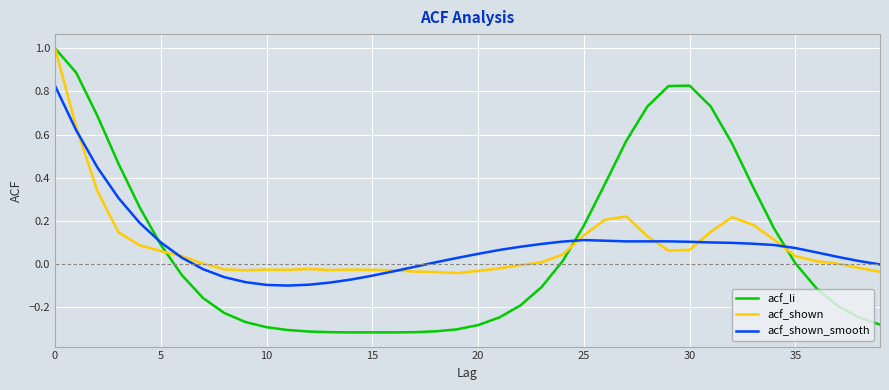

Which series has the largest range (max minus min)?

acf_li